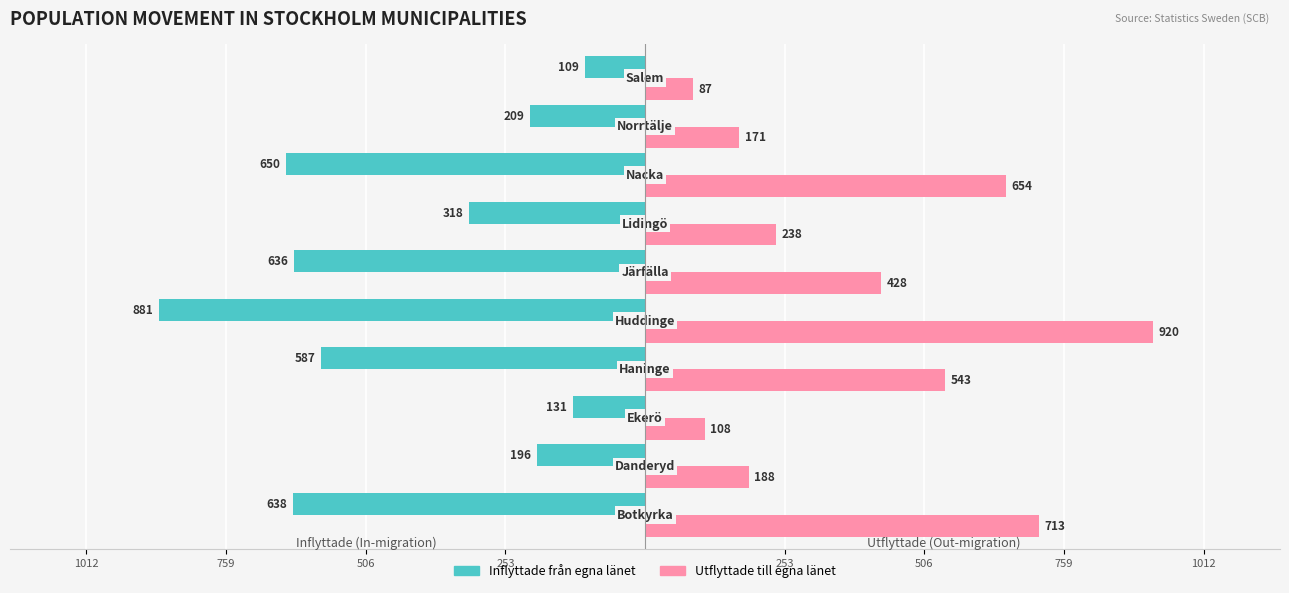

Rank the series by their maximum value, from lowest to highest.

Inflyttade från egna länet, Utflyttade till egna länet